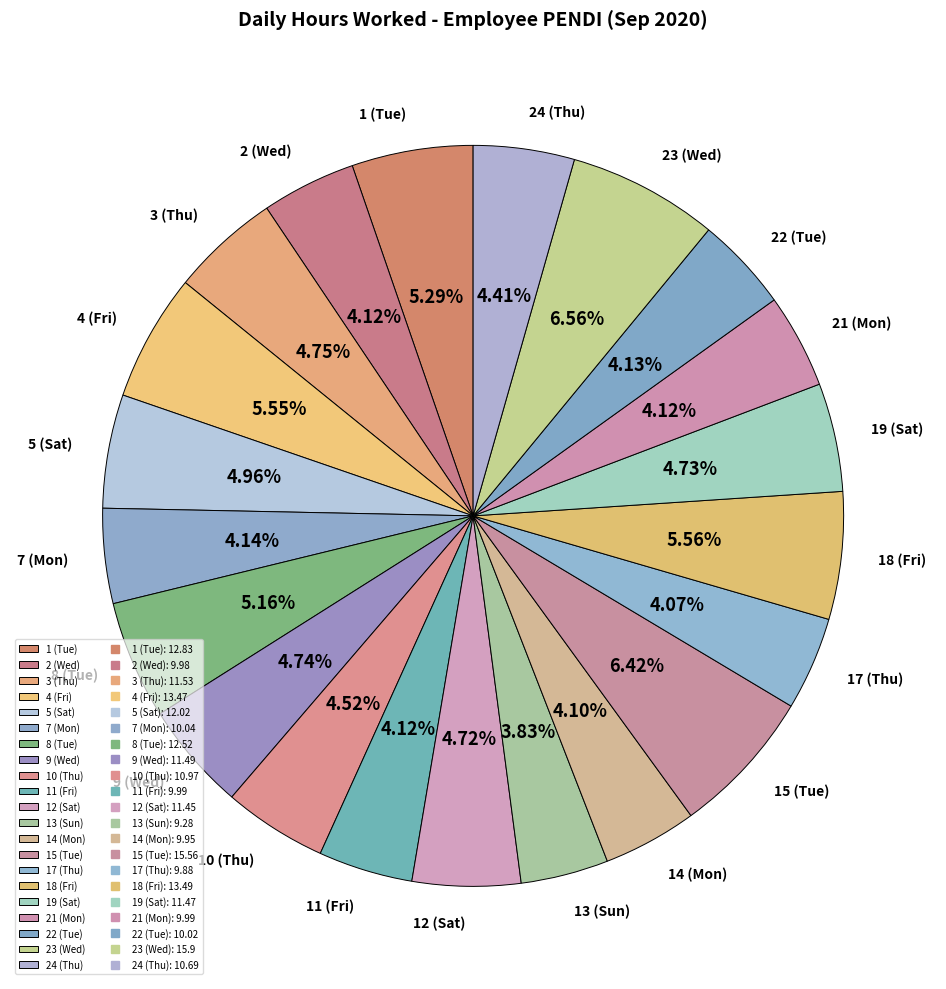

To the nearest percent, what is the combined percentage of 12 (Sat) and 9 (Wed)?

9%